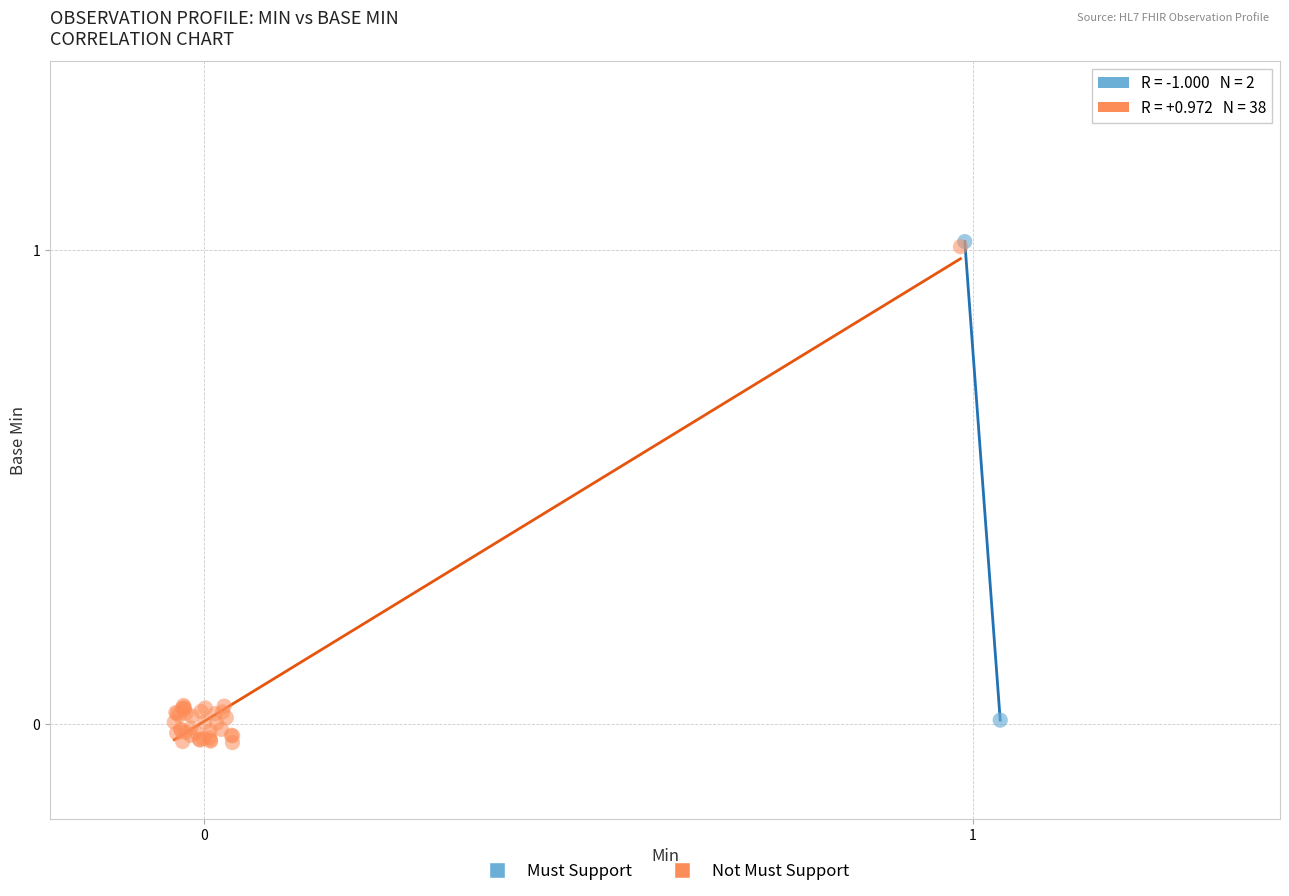

Which series has the widest spread of Y values?

Not Must Support